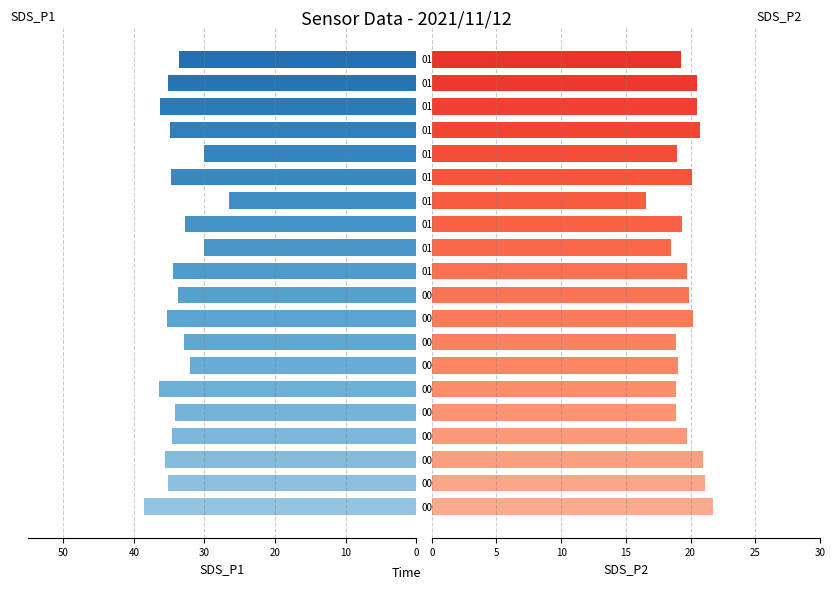

Which series has the largest range (max minus min)?

SDS_P1